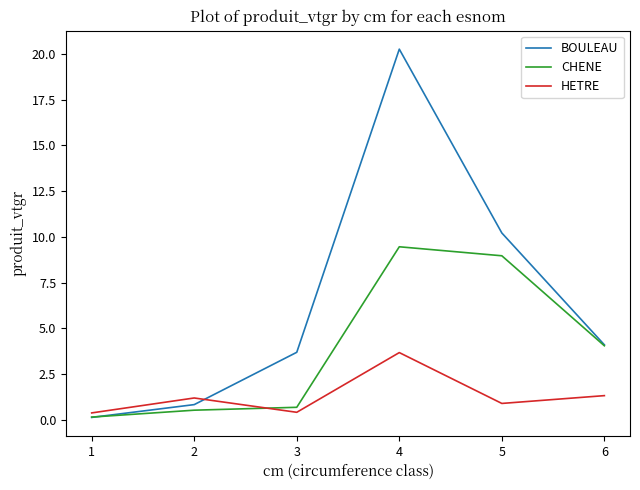

What is the approximate value of HETRE at 5?

0.9